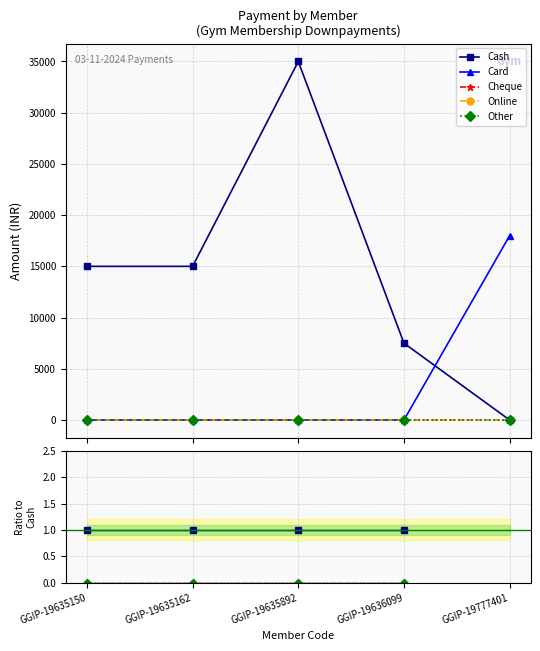

What are all the series names shown in the legend?

Cash, Card, Cheque, Online, Other